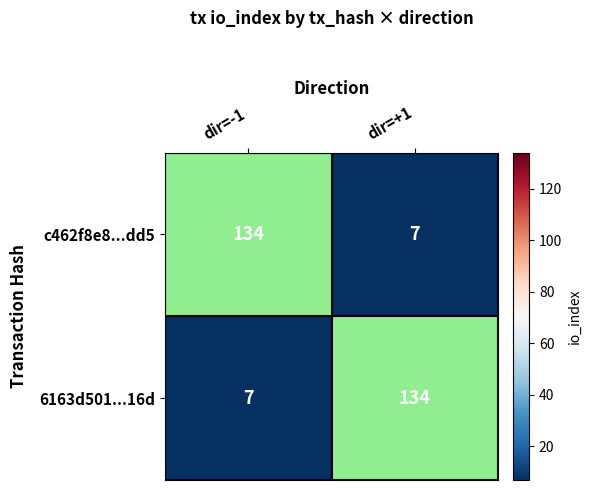

What is the sum of the c462f8e8...dd5 values at dir=-1 and dir=+1?

141